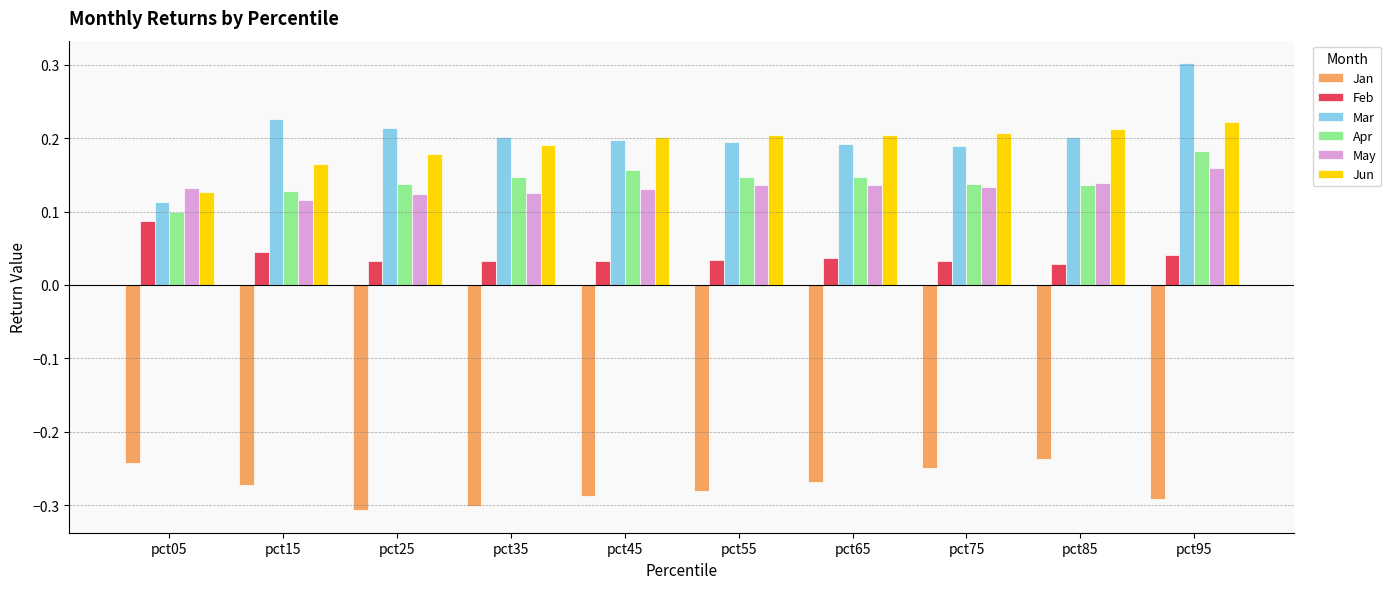

At which label does Apr reach its peak?

pct95